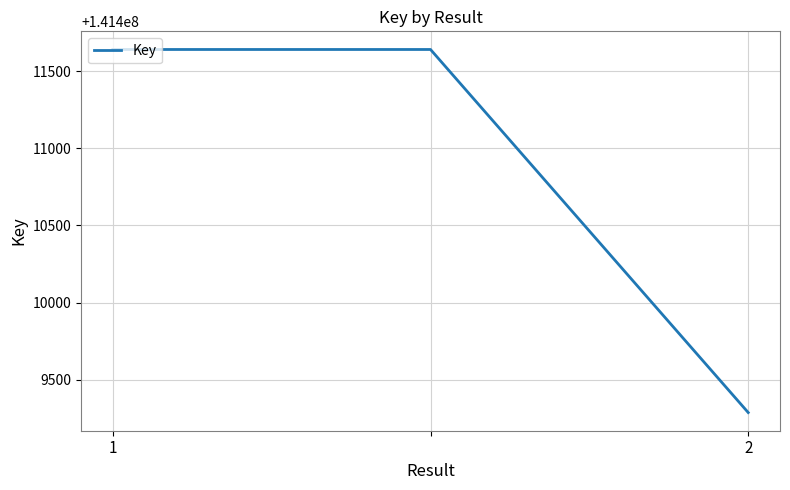

What is the average value?

141410856